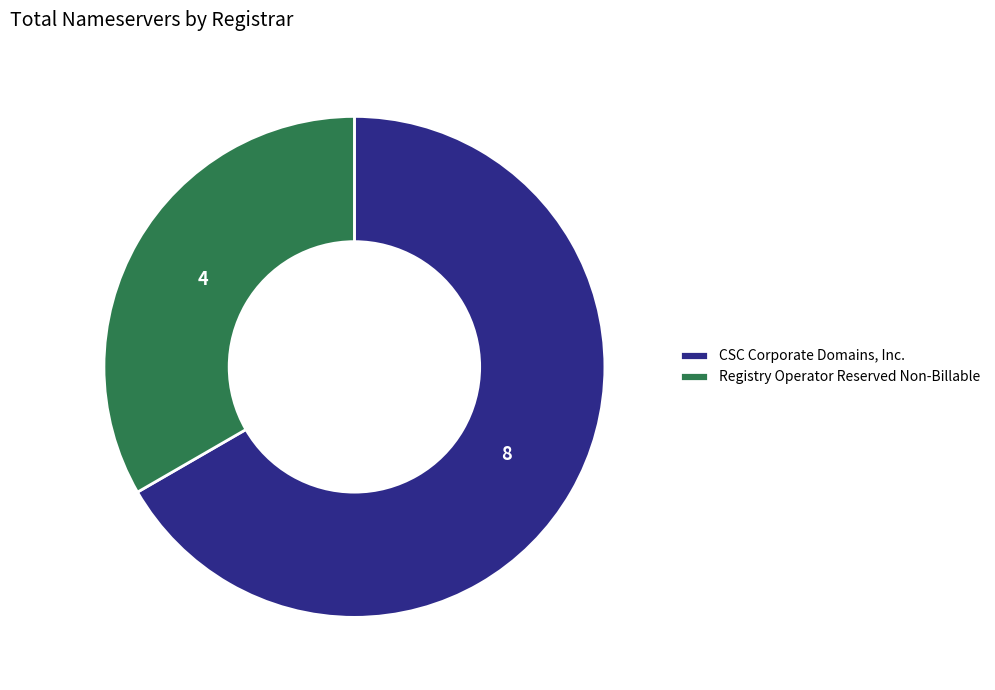

Rank the categories by value from lowest to highest.

Registry Operator Reserved Non-Billable, CSC Corporate Domains, Inc.